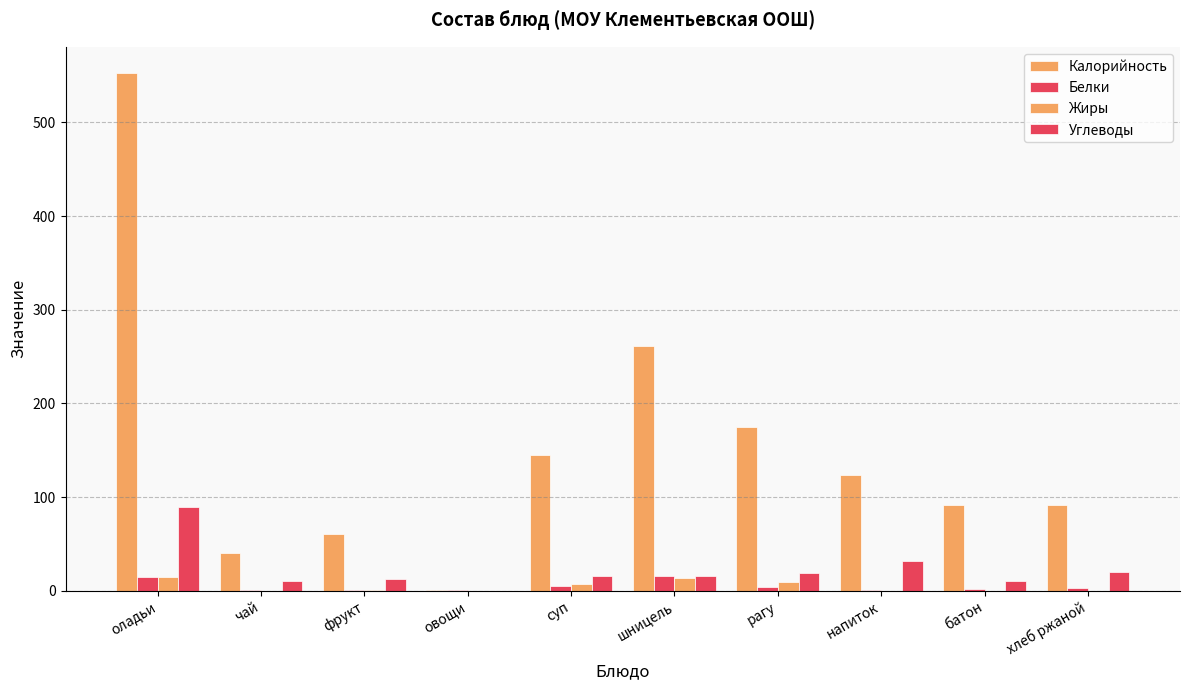

How many groups of bars are there?

10